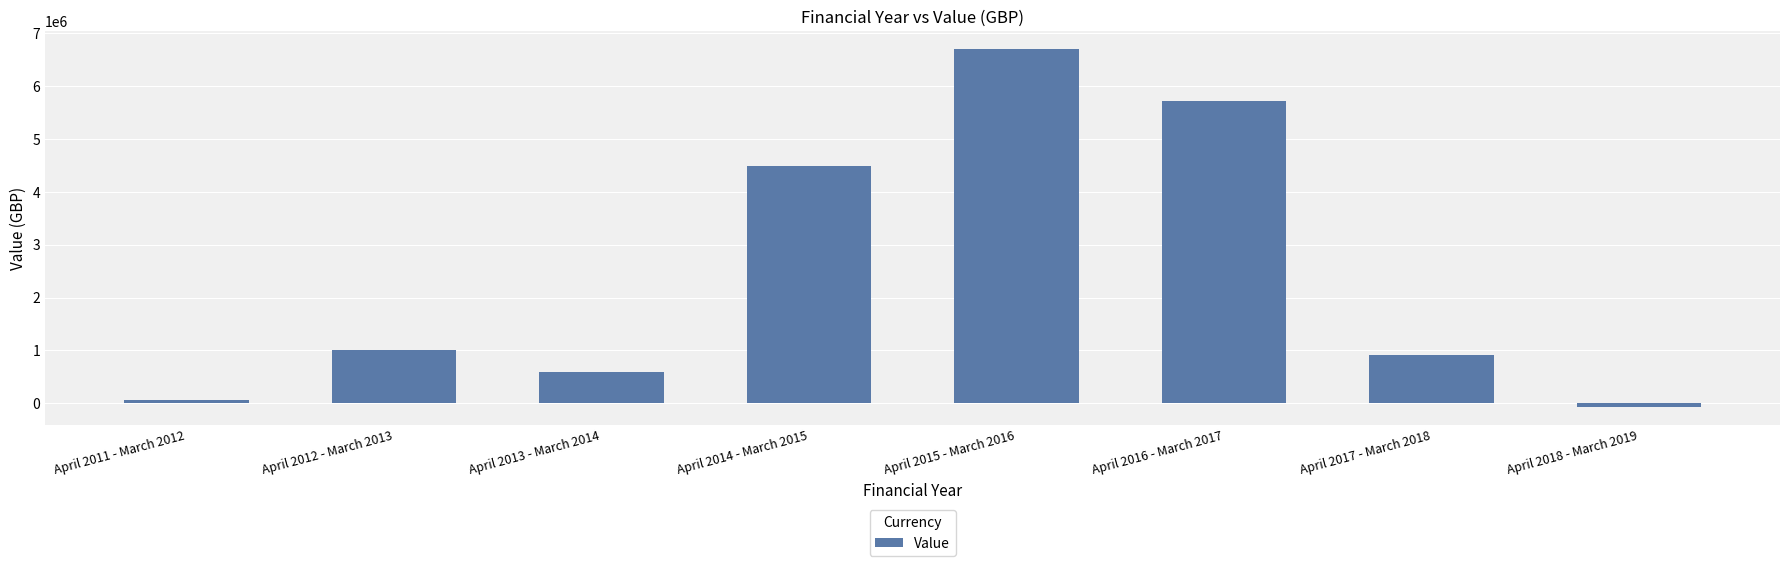

What is the value of the 8th bar from the left?

-73588